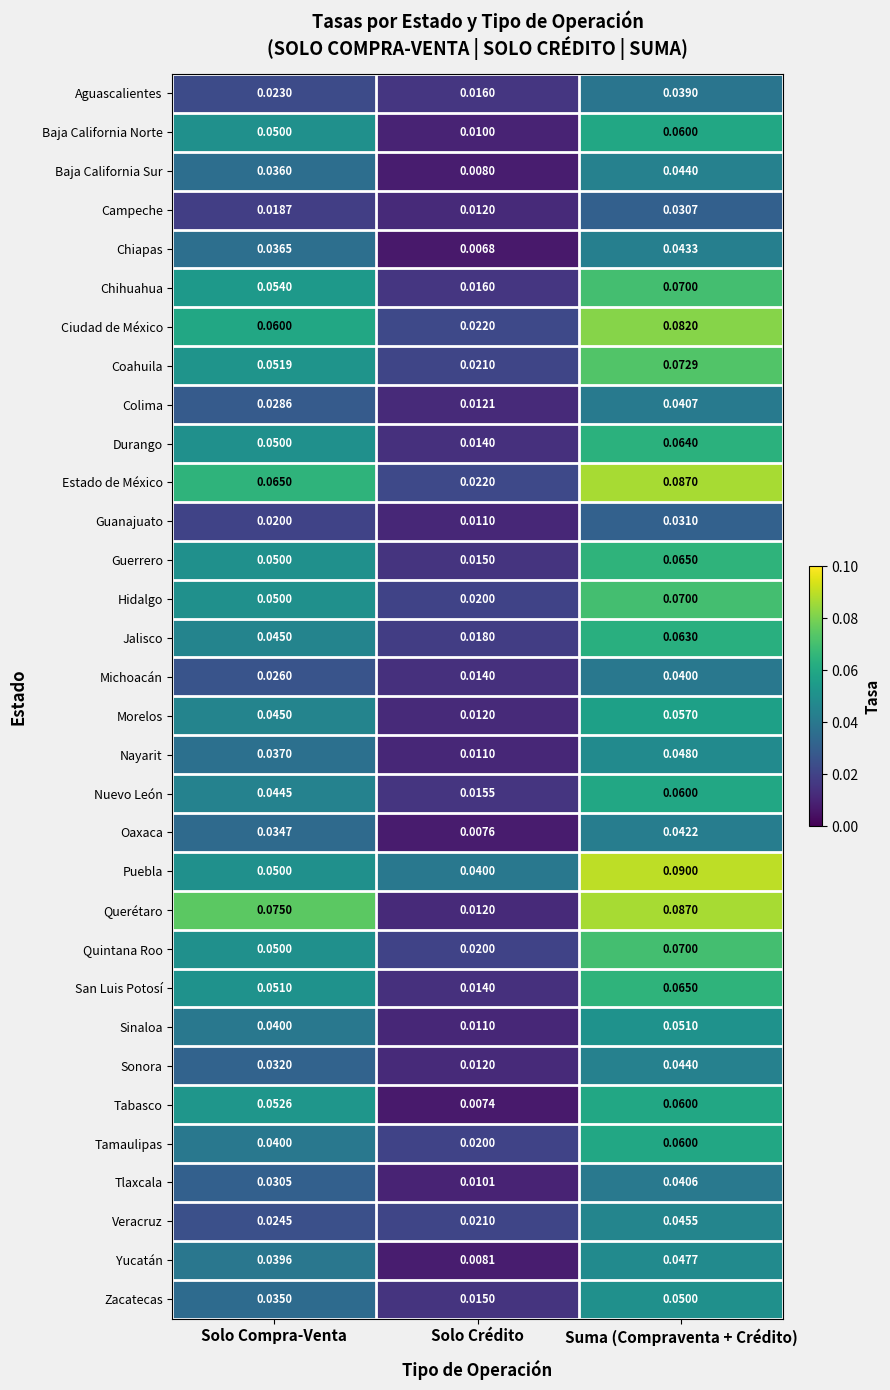

Which series changed the most between Solo Compra-Venta and Solo Crédito?

Querétaro